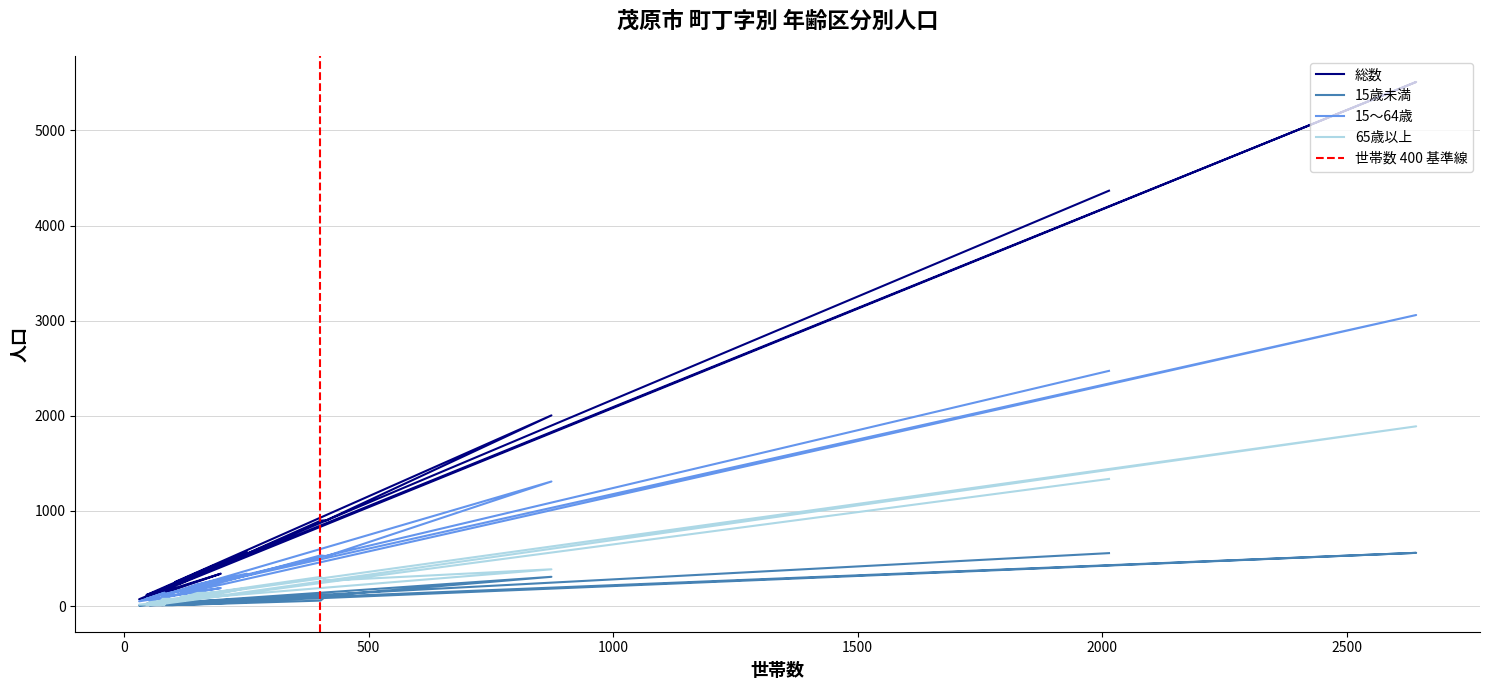

Which series has the largest total across all categories?

総数